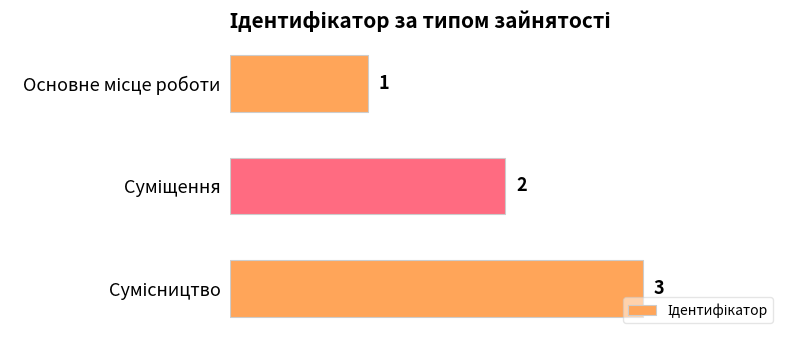

Count the values in the range 1 to 3.

3